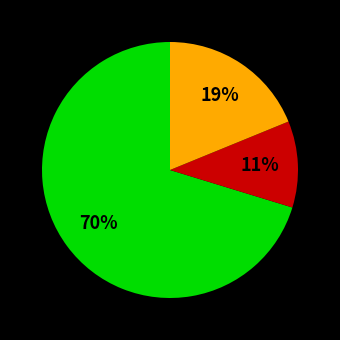

Does any single category account for the majority?

Yes